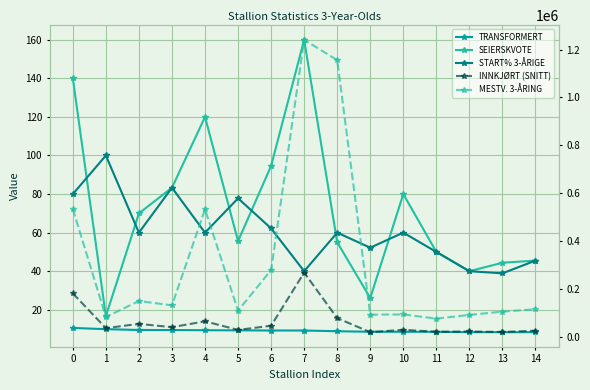

What are all the series names shown in the legend?

TRANSFORMERT, SEIERSKVOTE, START% 3-ÅRIGE, INNKJØRT (SNITT), MESTV. 3-ÅRING